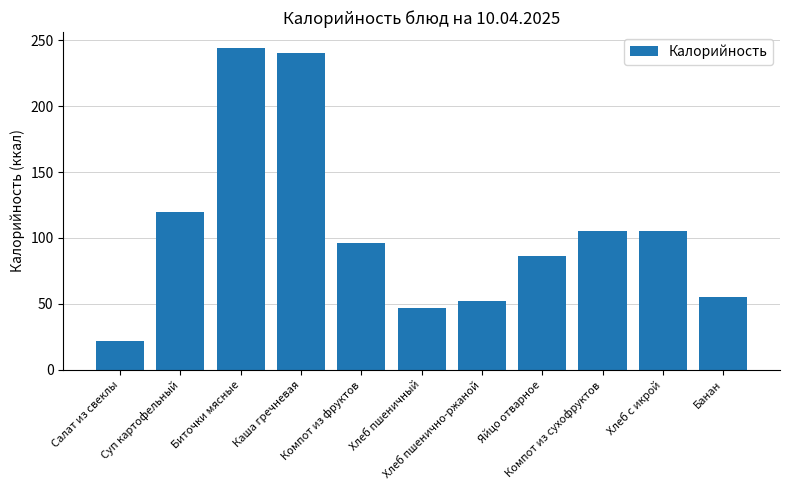

The chart shows a value of 96 at Компот из фруктов. True or false?

True